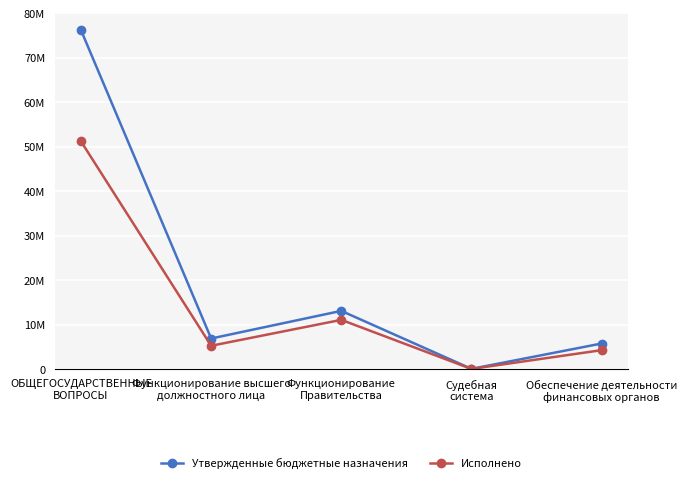

Does the chart have visible grid lines?

Yes